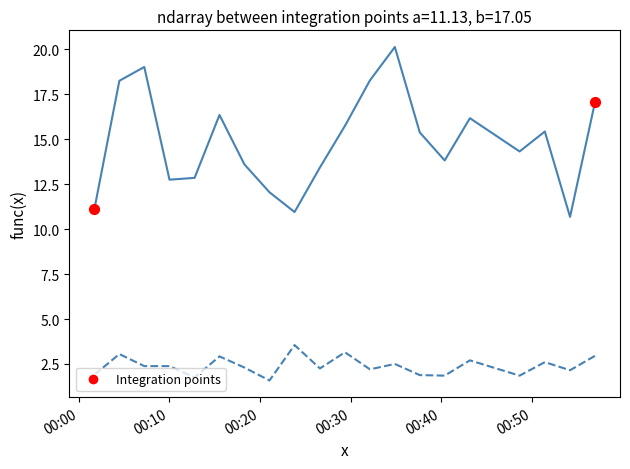

What is the smallest value displayed?

1.6